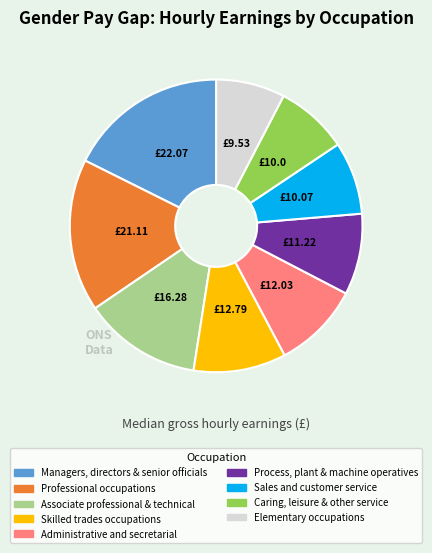

Is there any slice that represents more than half of the pie?

No